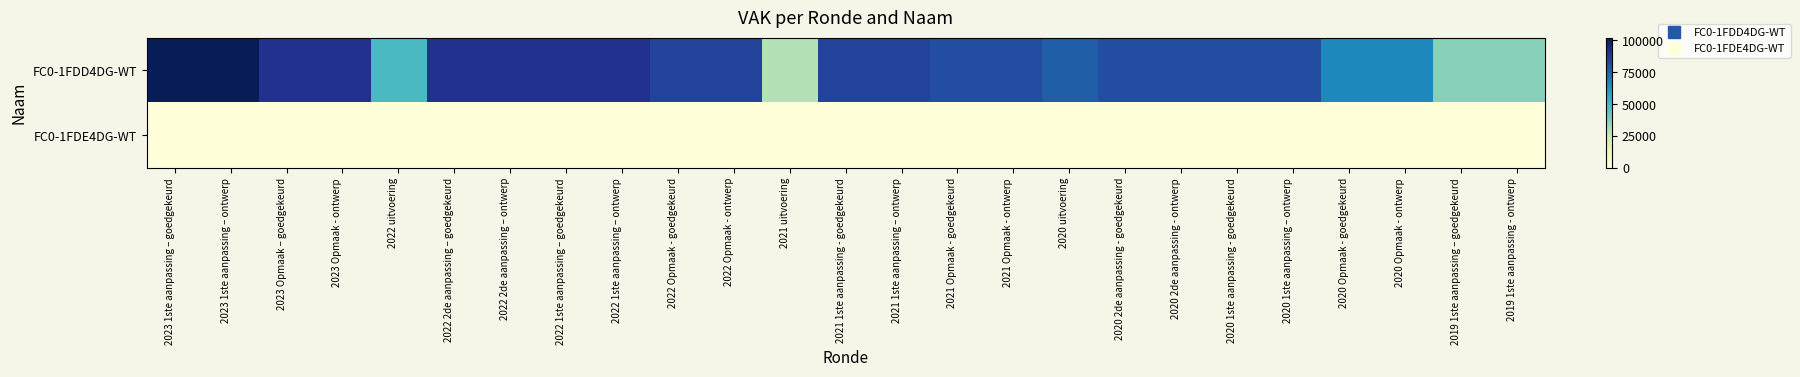

Reading left to right, list all the values displayed in this chart.

FC0-1FDD4DG-WT: 2023 1ste aanpassing – goedgekeurd=102182	2023 1ste aanpassing – ontwerp=102182	2023 Opmaak – goedgekeurd=90502	2023 Opmaak - ontwerp=90502	2022 uitvoering=49060	2022 2de aanpassing – goedgekeurd=90502	2022 2de aanpassing – ontwerp=90502	2022 1ste aanpassing – goedgekeurd=90502	2022 1ste aanpassing – ontwerp=90502	2022 Opmaak - goedgekeurd=84566	2022 Opmaak - ontwerp=84566	2021 uitvoering=29043	2021 1ste aanpassing - goedgekeurd=84566	2021 1ste aanpassing – ontwerp=84566	2021 Opmaak - goedgekeurd=81754	2021 Opmaak - ontwerp=81754	2020 uitvoering=76276	2020 2de aanpassing - goedgekeurd=81754	2020 2de aanpassing - ontwerp=81754	2020 1ste aanpassing - goedgekeurd=81754	2020 1ste aanpassing – ontwerp=81754	2020 Opmaak - goedgekeurd=65983	2020 Opmaak - ontwerp=65983	2019 1ste aanpassing – goedgekeurd=37033	2019 1ste aanpassing - ontwerp=37033
FC0-1FDE4DG-WT: 2023 1ste aanpassing – goedgekeurd=0	2023 1ste aanpassing – ontwerp=0	2023 Opmaak – goedgekeurd=0	2023 Opmaak - ontwerp=0	2022 uitvoering=0	2022 2de aanpassing – goedgekeurd=0	2022 2de aanpassing – ontwerp=0	2022 1ste aanpassing – goedgekeurd=0	2022 1ste aanpassing – ontwerp=0	2022 Opmaak - goedgekeurd=0	2022 Opmaak - ontwerp=0	2021 uitvoering=0	2021 1ste aanpassing - goedgekeurd=0	2021 1ste aanpassing – ontwerp=0	2021 Opmaak - goedgekeurd=0	2021 Opmaak - ontwerp=0	2020 uitvoering=0	2020 2de aanpassing - goedgekeurd=0	2020 2de aanpassing - ontwerp=0	2020 1ste aanpassing - goedgekeurd=0	2020 1ste aanpassing – ontwerp=0	2020 Opmaak - goedgekeurd=0	2020 Opmaak - ontwerp=0	2019 1ste aanpassing – goedgekeurd=0	2019 1ste aanpassing - ontwerp=0